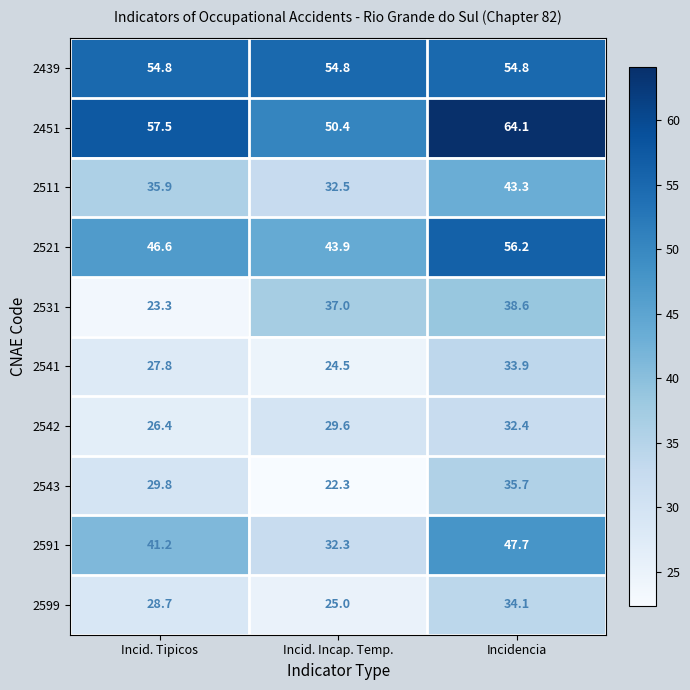

Reading left to right, what are all the values shown in this chart?

2439: Incid. Tipicos=54.8	Incid. Incap. Temp.=54.8	Incidencia=54.8
2451: Incid. Tipicos=57.5	Incid. Incap. Temp.=50.4	Incidencia=64.1
2511: Incid. Tipicos=35.9	Incid. Incap. Temp.=32.5	Incidencia=43.3
2521: Incid. Tipicos=46.6	Incid. Incap. Temp.=43.9	Incidencia=56.2
2531: Incid. Tipicos=23.3	Incid. Incap. Temp.=37.0	Incidencia=38.6
2541: Incid. Tipicos=27.8	Incid. Incap. Temp.=24.5	Incidencia=33.9
2542: Incid. Tipicos=26.4	Incid. Incap. Temp.=29.6	Incidencia=32.4
2543: Incid. Tipicos=29.8	Incid. Incap. Temp.=22.3	Incidencia=35.7
2591: Incid. Tipicos=41.2	Incid. Incap. Temp.=32.3	Incidencia=47.7
2599: Incid. Tipicos=28.7	Incid. Incap. Temp.=25.0	Incidencia=34.1